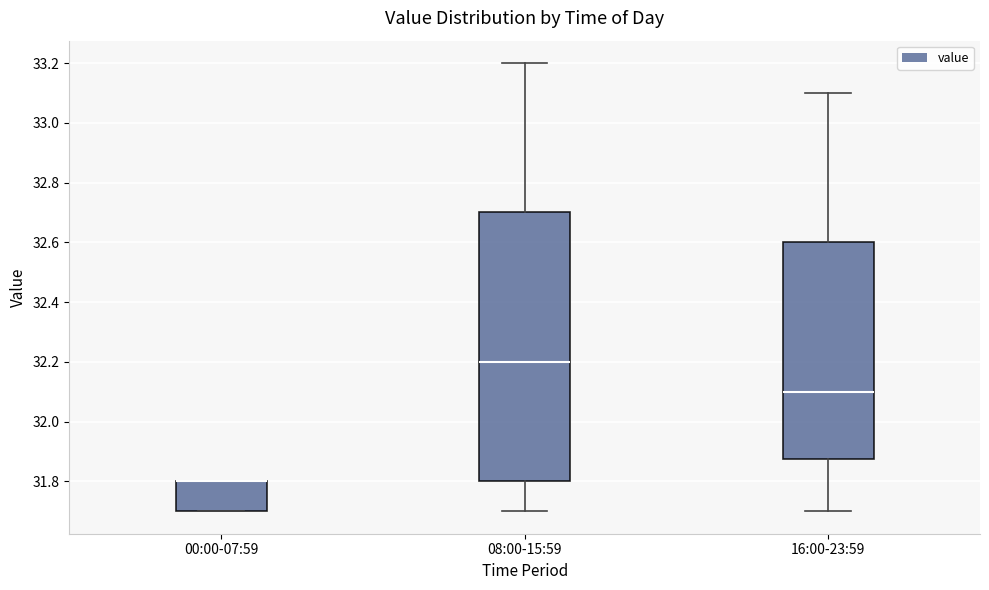

Where is the lower edge of the box for 16:00-23:59 on the y-axis? The values are not printed on the chart, so give them approximately, as read against the axis.

31.88